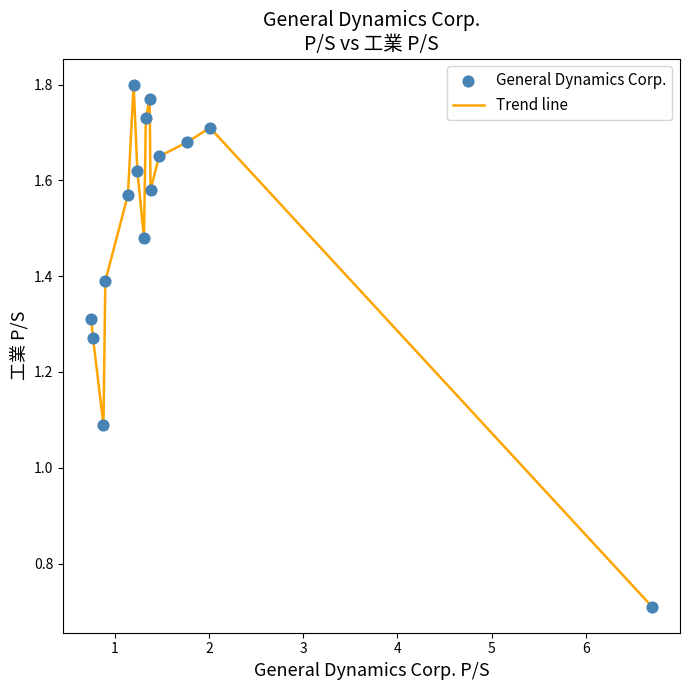

What is the minimum value shown in the chart?

0.7